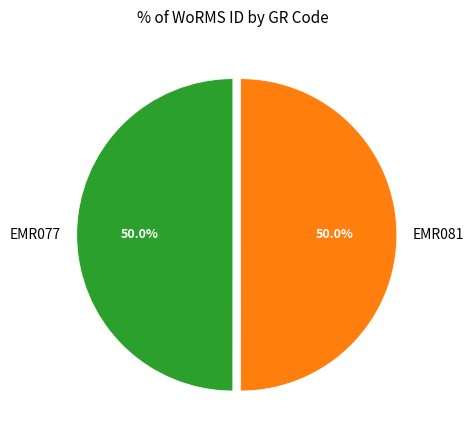

Combined, what portion of the pie is EMR081 and EMR077?

100.0%